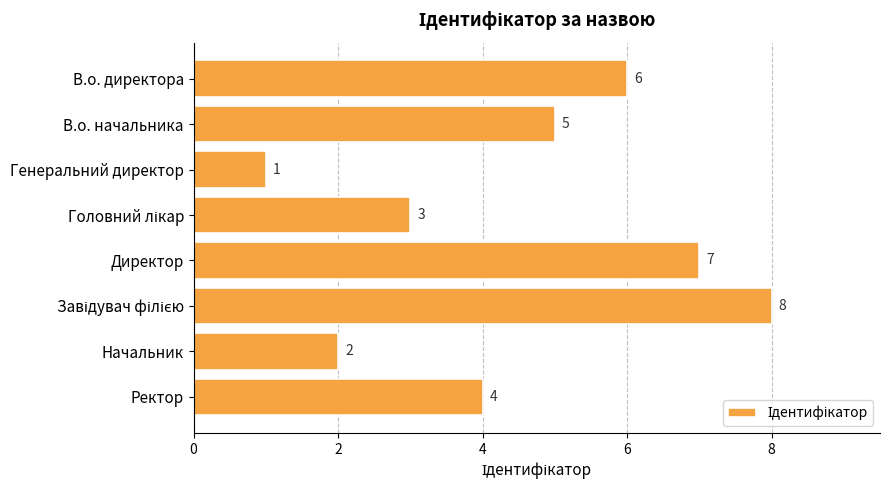

What is the greatest value displayed?

8